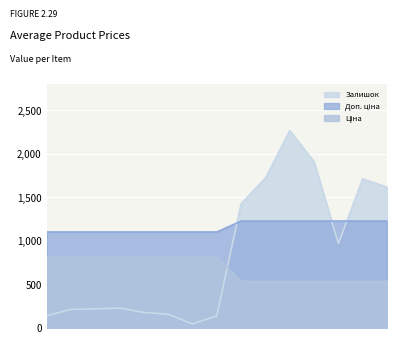

Reading left to right, extract all data points from this chart.

Ціна: 1101.8	1101.8	1101.8	1101.8	1101.8	1101.8	1101.8	1101.8	1227.2	1227.2	1227.2	1227.2	1227.2	1227.2	1227.2
Доп. ціна: 813.0	813.0	813.0	813.0	813.0	813.0	813.0	813.0	535.4	535.4	535.4	535.4	535.4	535.4	535.4
Залишок: 140.0	214.0	219.0	229.0	178.0	158.0	46.0	140.0	1426.0	1721.0	2265.0	1908.0	969.0	1711.0	1616.0